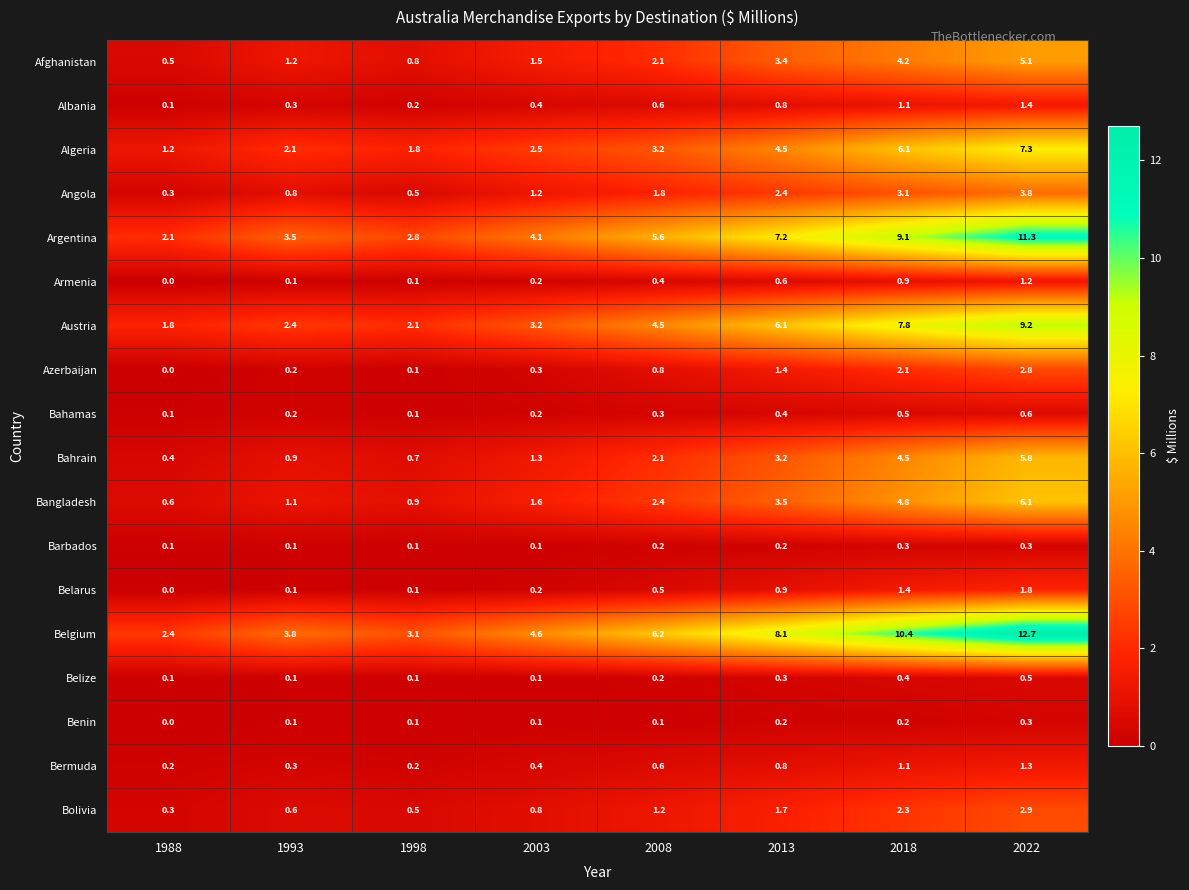

What is the greatest value displayed?

12.7